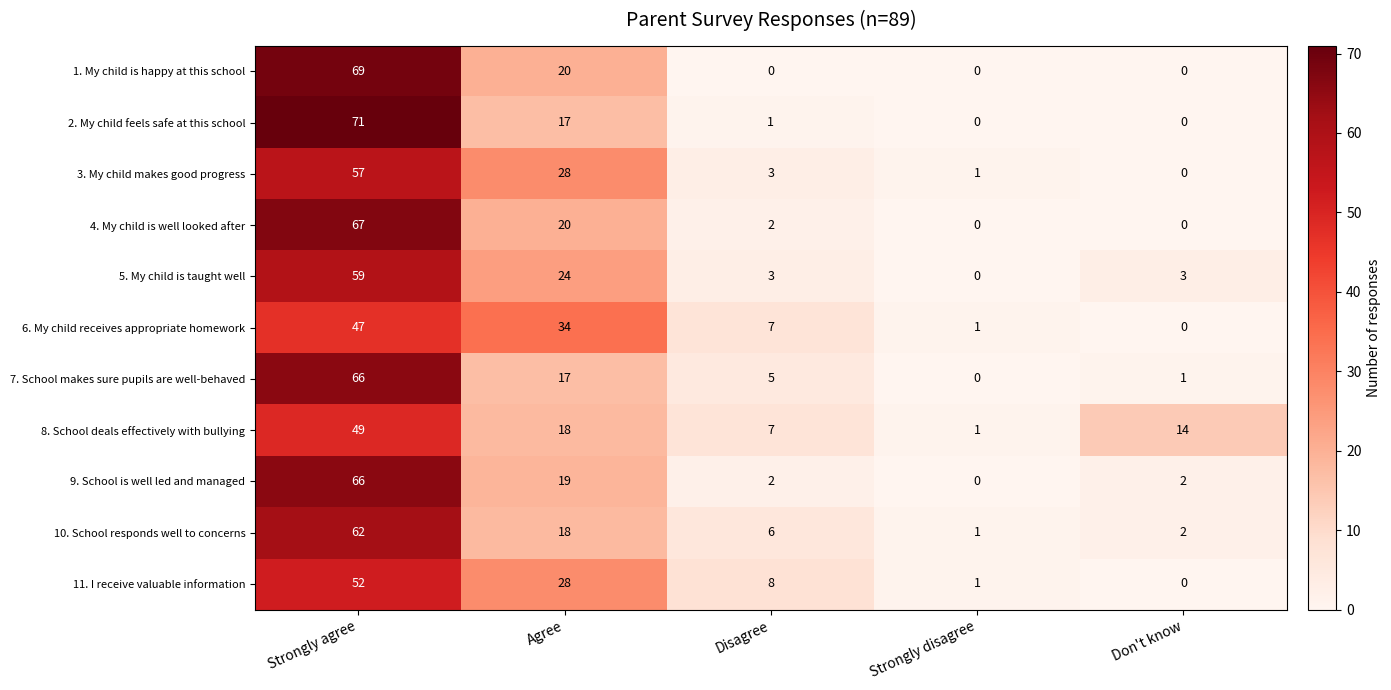

What is the sum of the 4. My child is well looked after values at Strongly agree and Don't know?

67